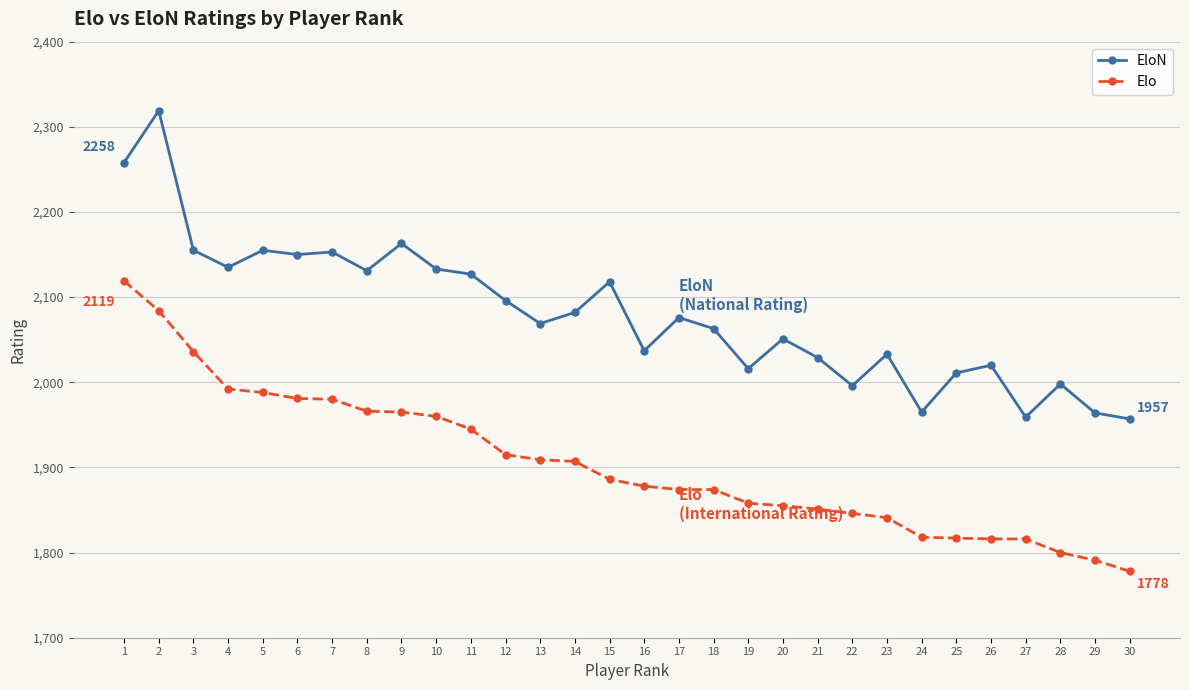

Is the value of EloN at 19 greater than the value of Elo at 15?

Yes